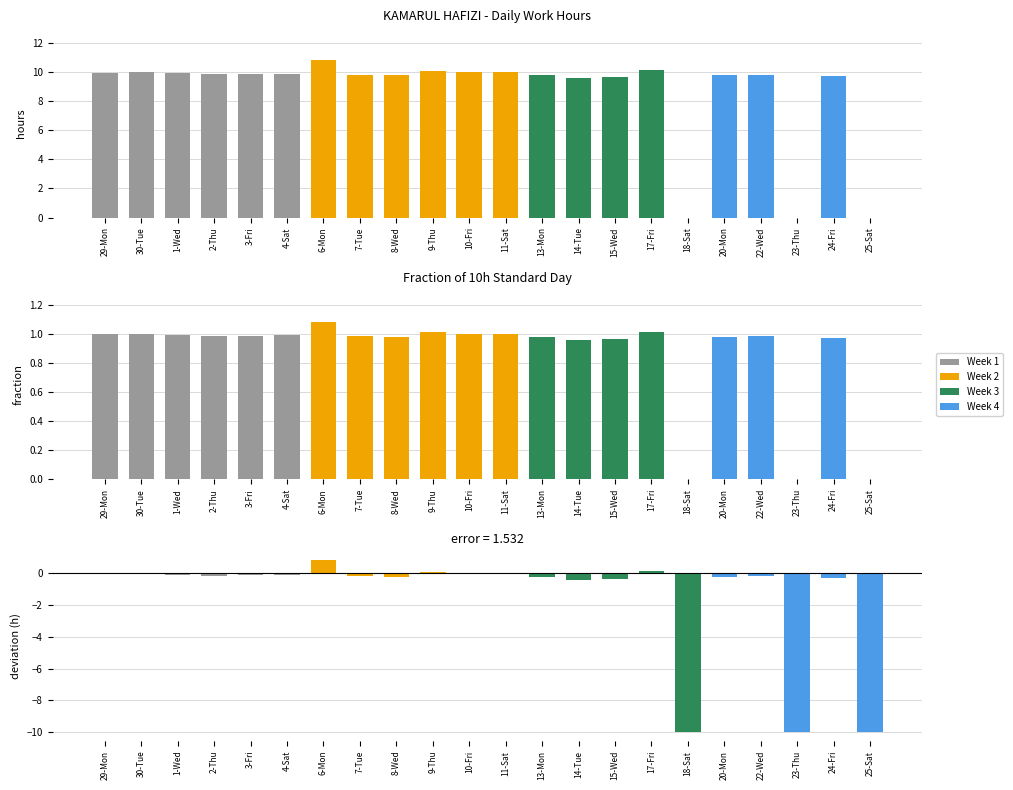

What is the total value across all series at 18-Sat?

-10.0